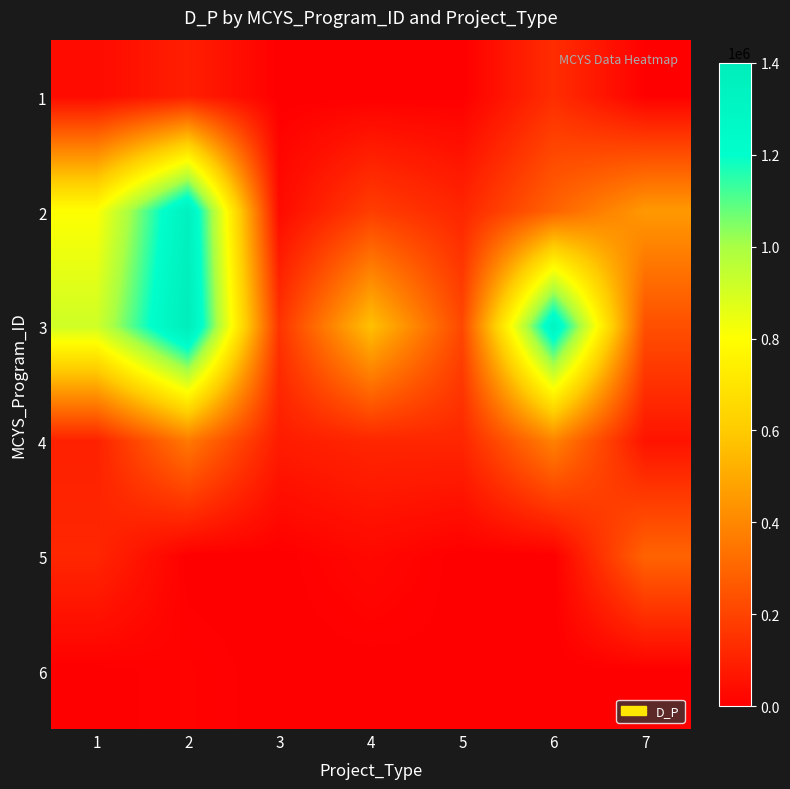

At how many categories does at least one series exceed 1166416?

2